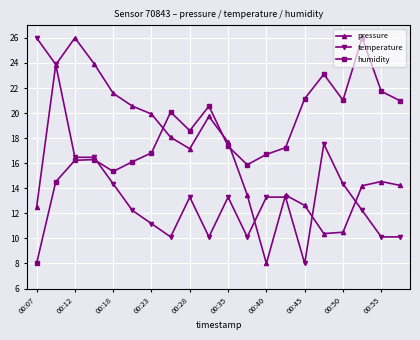

How many categories are shown in the chart?

20